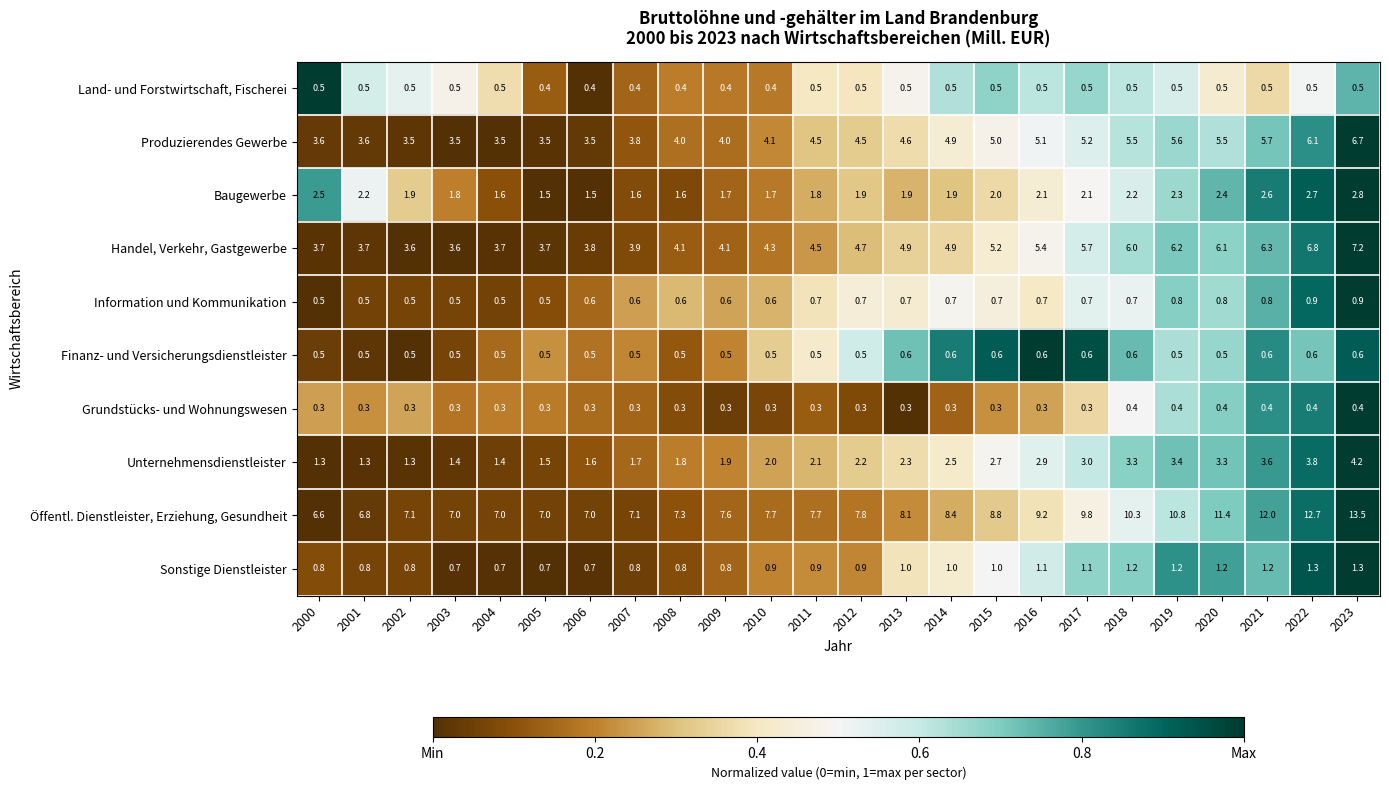

The value of Unternehmensdienstleister at 2005 is 1.5. True or false?

True